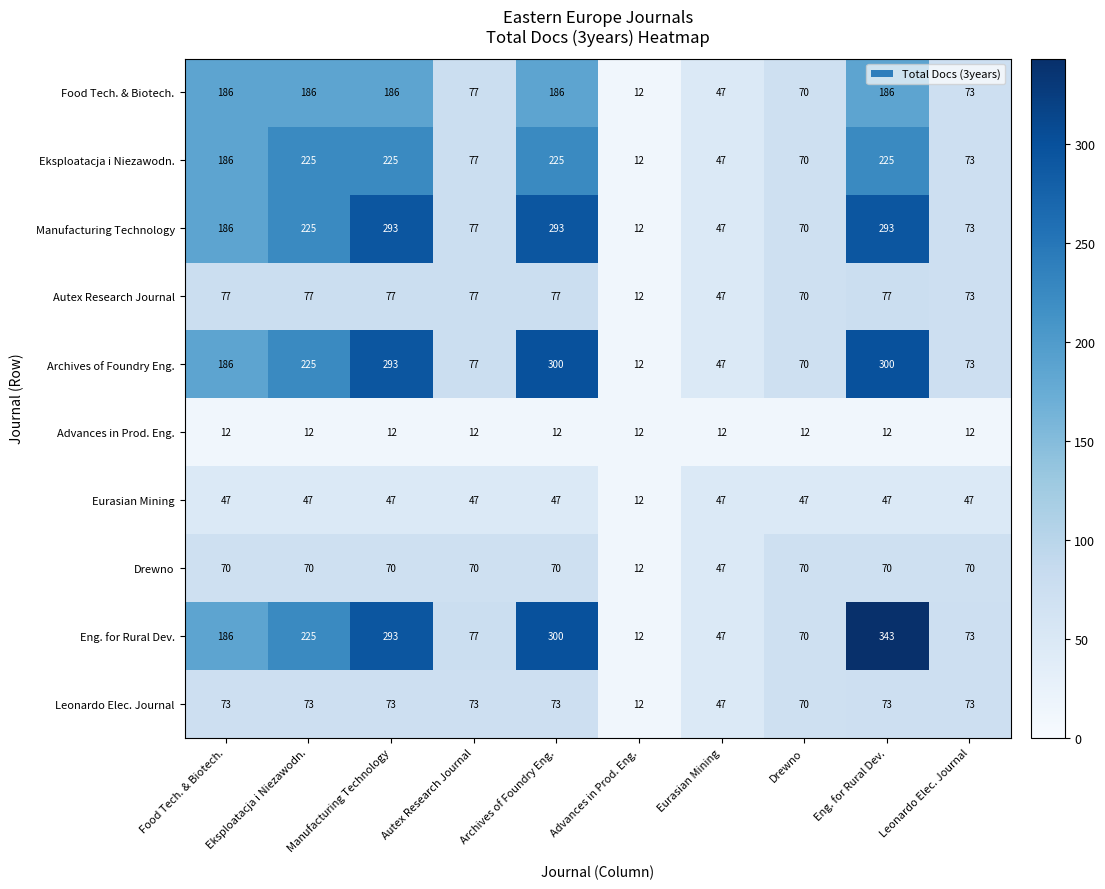

What is the sum of the Archives of Foundry Eng. values at Leonardo Elec. Journal and Autex Research Journal?

150